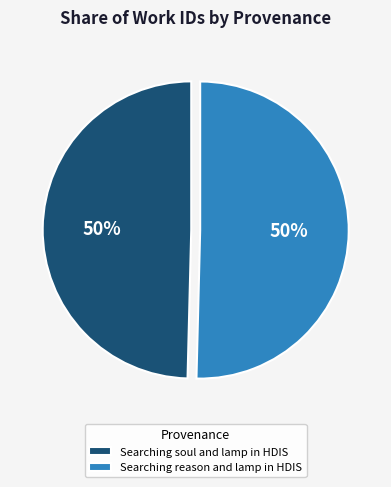

To the nearest percent, what is the combined percentage of Searching reason and lamp in HDIS and Searching soul and lamp in HDIS?

100%